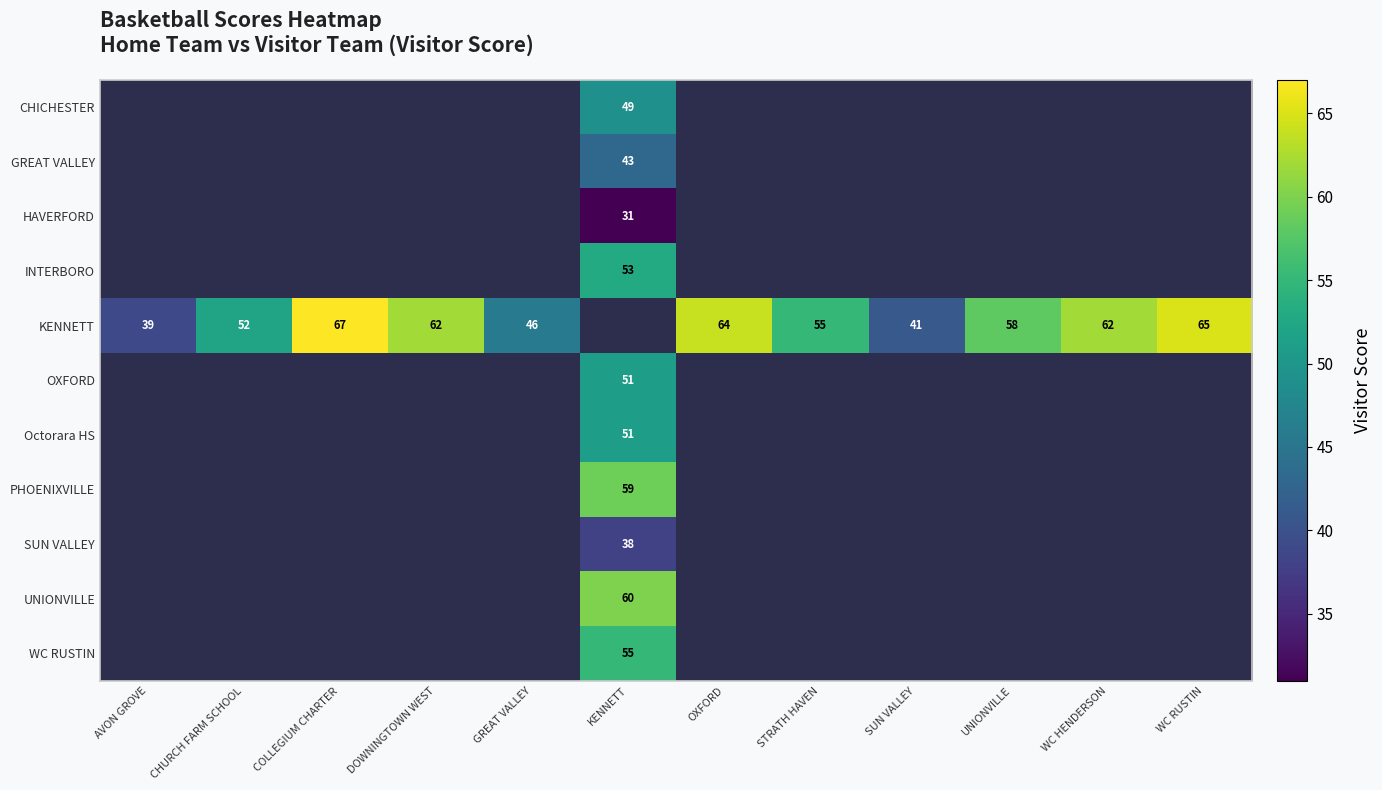

Count the number of data series in this chart.

11